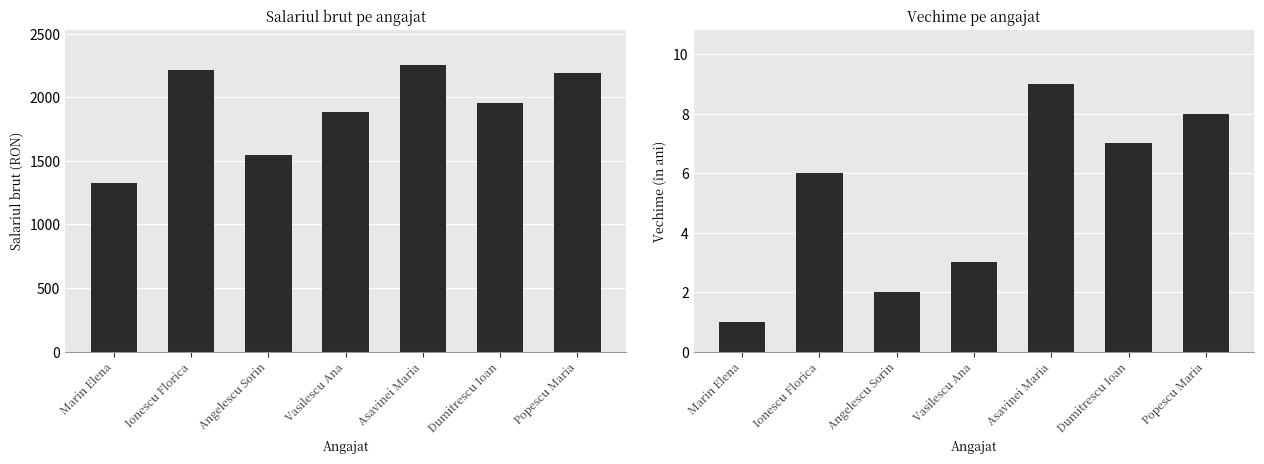

What is the sum of the Salariul brut values at Marin Elena and Angelescu Sorin?

2866